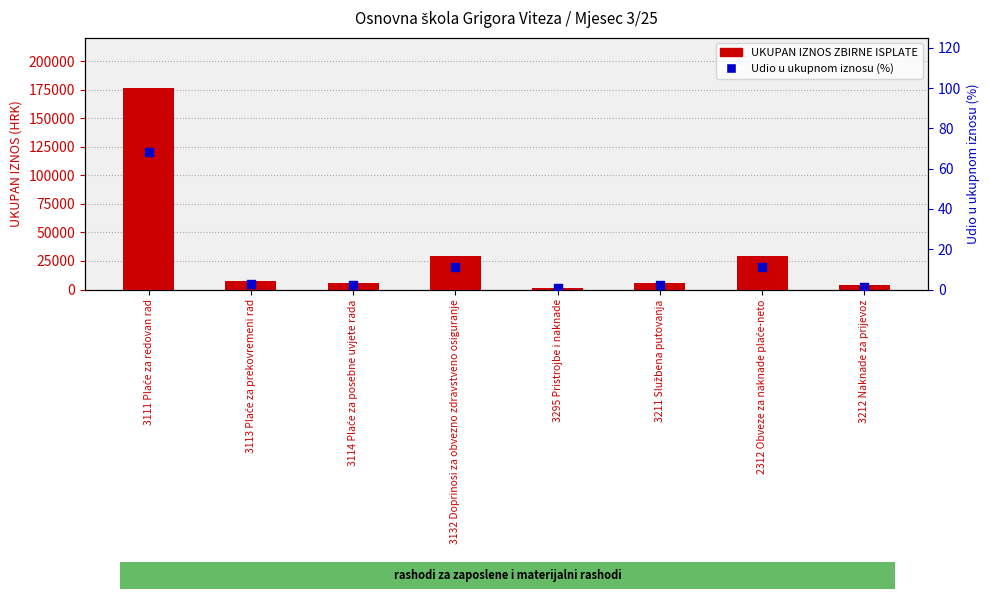

Which series reaches the minimum Y coordinate?

Udio u ukupnom iznosu (%)